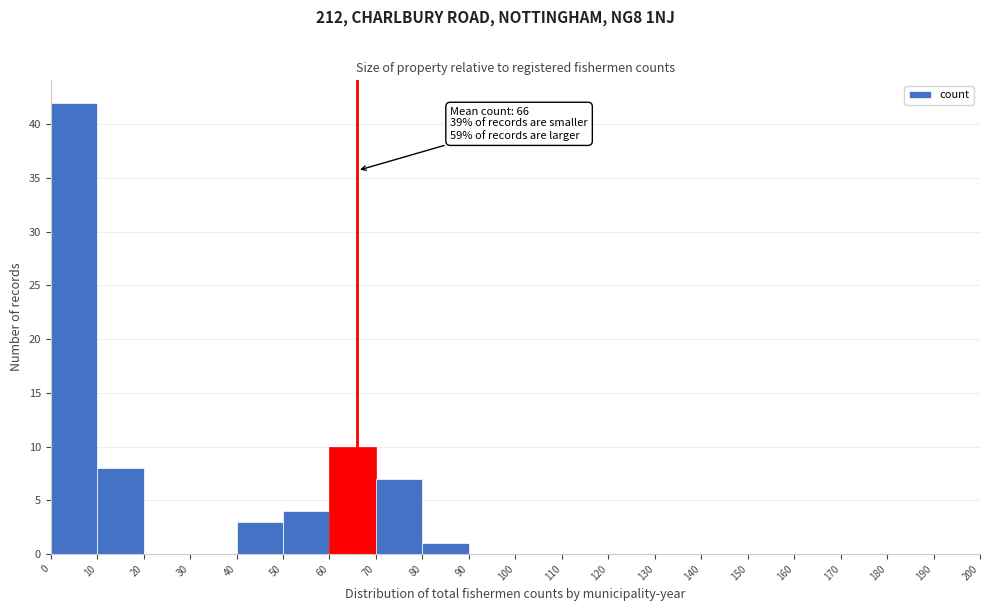

Over which range of the x-axis is the bar tallest?

0 to 10